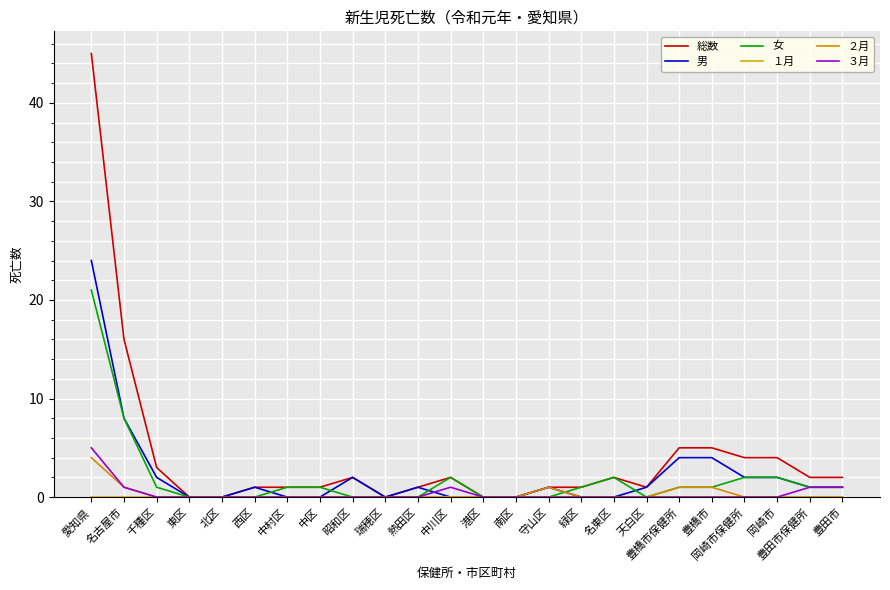

What is the label of the 3rd point from the right?

岡崎市